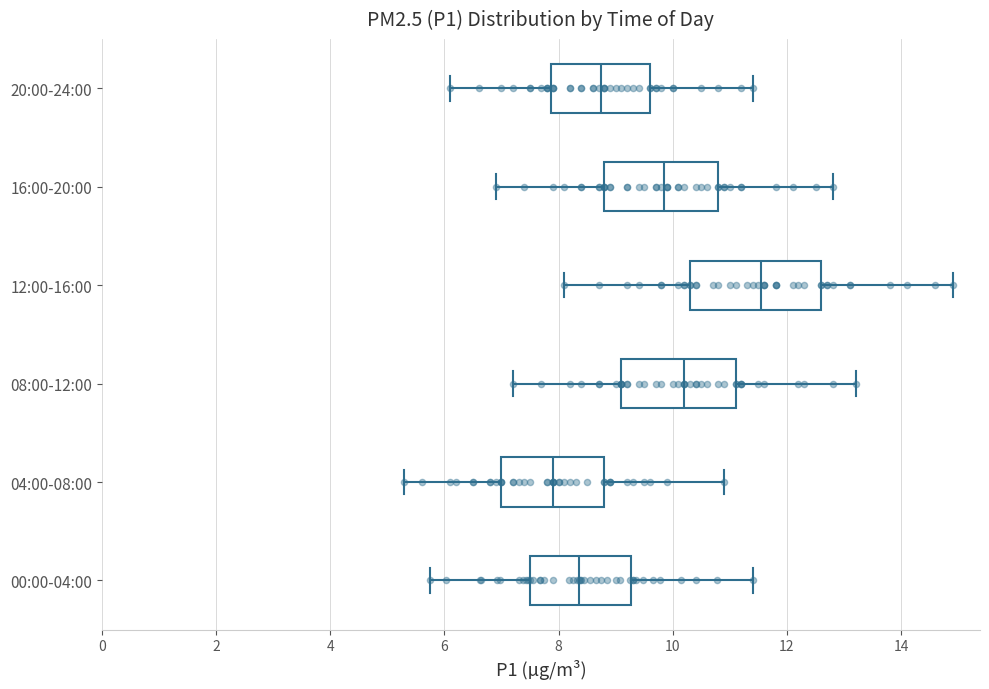

Reading bottom to top, transcribe this box plot: for each box, give where its median line is, the range the box spans, and where its two whiskers end, as read against the x-axis. The values are not printed on the chart, so give them approximately, as read against the axis.

00:00-04:00: median 8.4, box 7.4 to 9.2, whiskers 5.8 to 11.4
04:00-08:00: median 8.0, box 7.0 to 8.8, whiskers 5.4 to 11.0
08:00-12:00: median 10.2, box 9.2 to 11.2, whiskers 7.2 to 13.2
12:00-16:00: median 11.6, box 10.4 to 12.6, whiskers 8.2 to 15.0
16:00-20:00: median 9.8, box 8.8 to 10.8, whiskers 7.0 to 12.8
20:00-24:00: median 8.8, box 7.8 to 9.6, whiskers 6.2 to 11.4